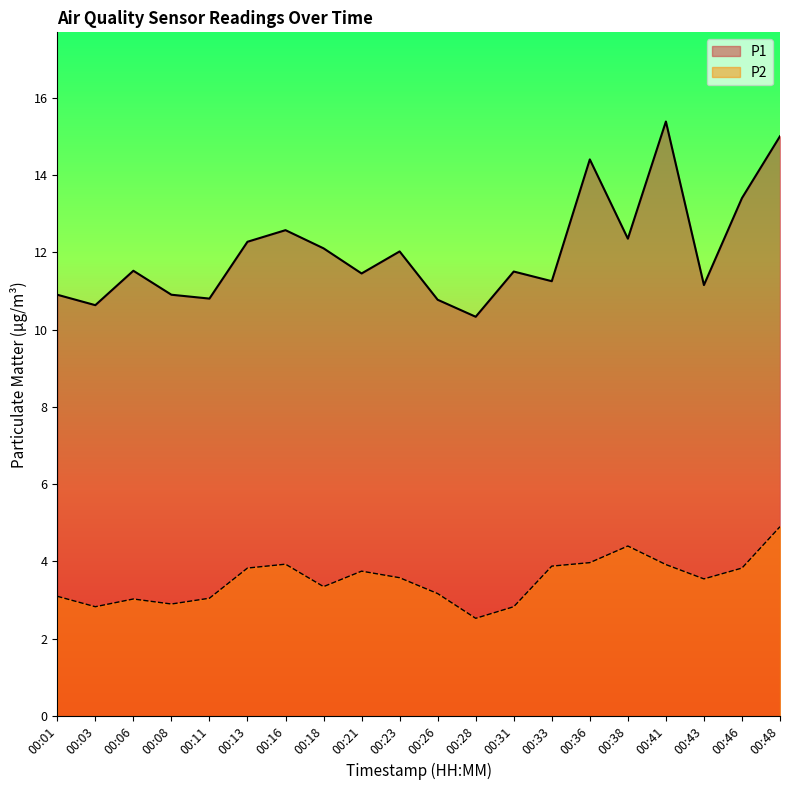

Reading right to left, list all the values displayed in this chart.

P1: 00:48=15.0	00:46=13.4	00:43=11.2	00:41=15.4	00:38=12.3	00:36=14.4	00:33=11.2	00:31=11.5	00:28=10.3	00:26=10.8	00:23=12.0	00:21=11.4	00:18=12.1	00:16=12.6	00:13=12.3	00:11=10.8	00:08=10.9	00:06=11.5	00:03=10.6	00:01=10.9
P2: 00:48=4.9	00:46=3.8	00:43=3.5	00:41=3.9	00:38=4.4	00:36=4.0	00:33=3.9	00:31=2.8	00:28=2.5	00:26=3.2	00:23=3.6	00:21=3.8	00:18=3.4	00:16=3.9	00:13=3.8	00:11=3.0	00:08=2.9	00:06=3.0	00:03=2.8	00:01=3.1